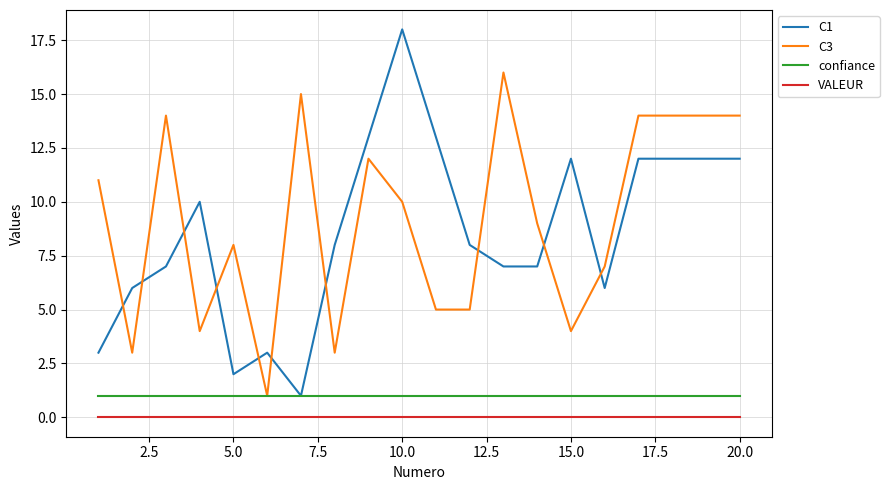

List the series in order of their peak value, highest first.

C1, C3, confiance, VALEUR